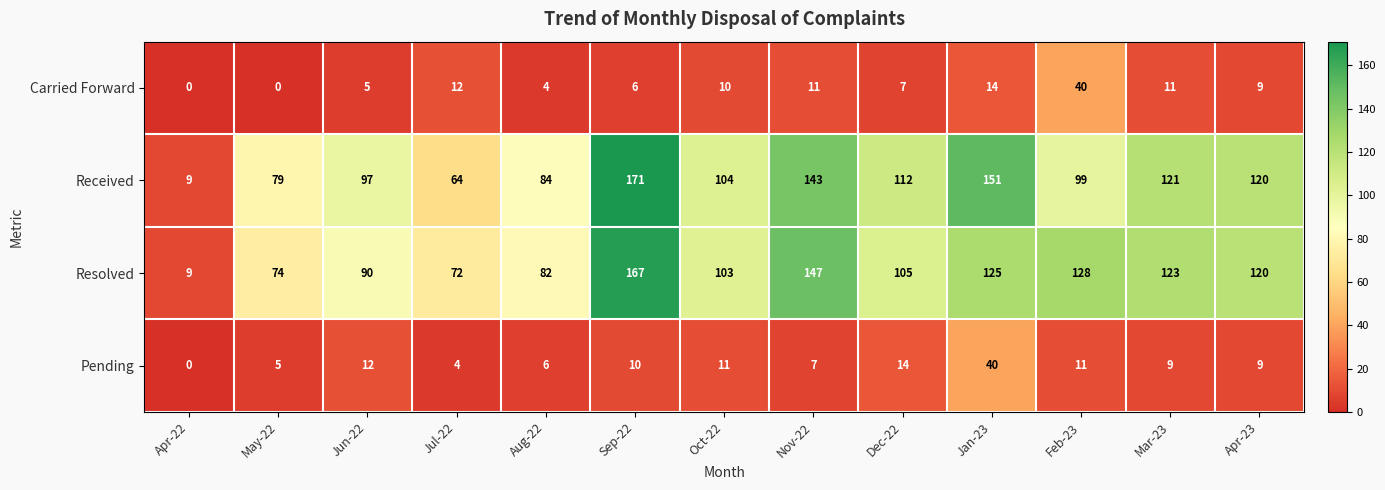

At how many categories does at least one series exceed 16?

12